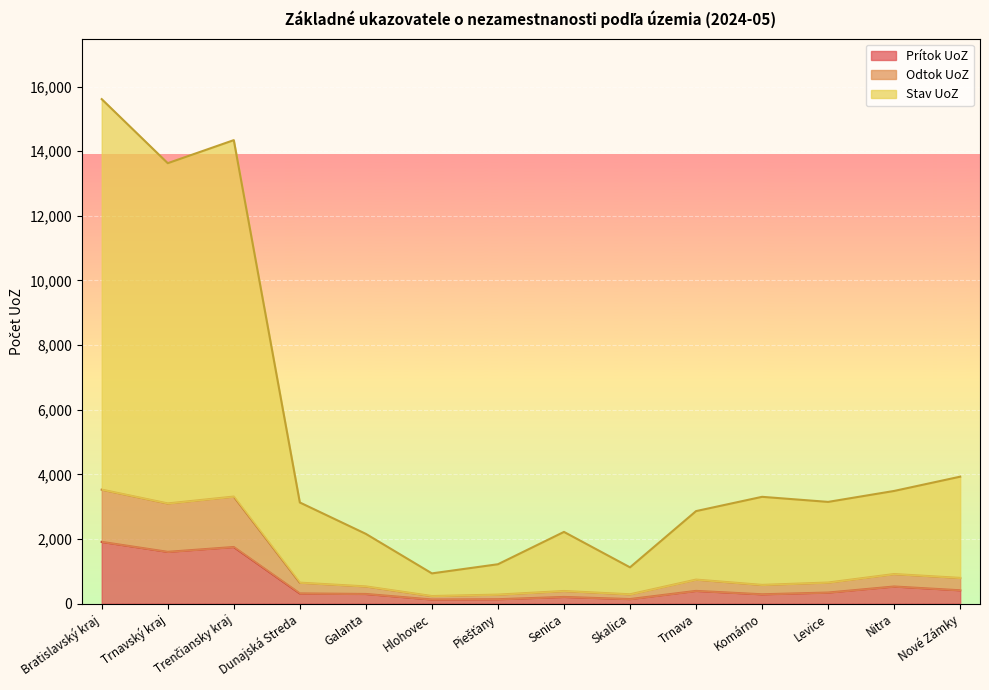

Which label corresponds to the smallest value in the chart?

Hlohovec